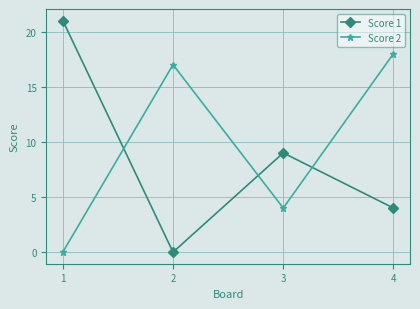

True or false: Score 2 has a value of 4 at 3.

True